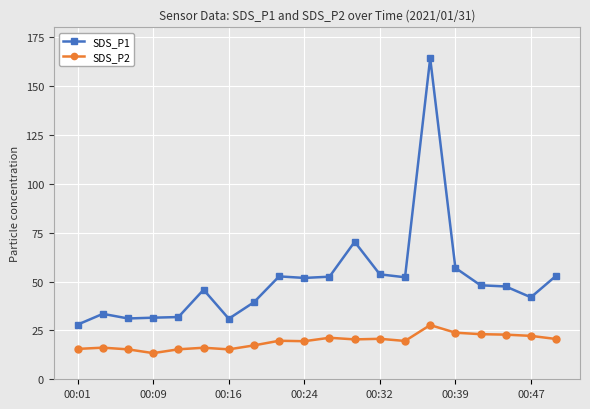

Rank the series by their maximum value, from lowest to highest.

SDS_P2, SDS_P1